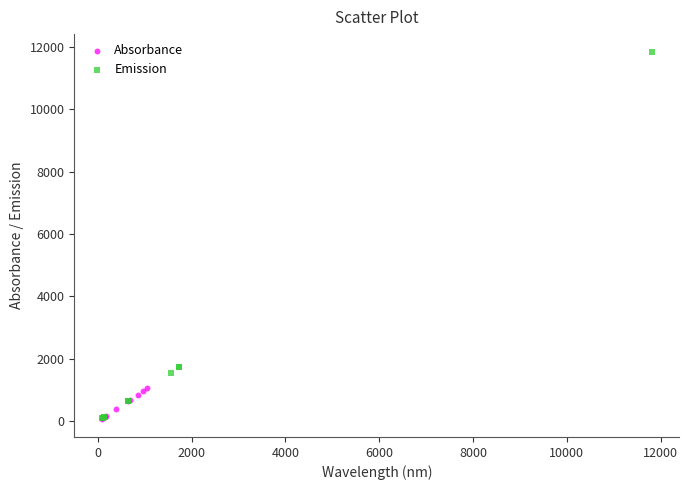

Which series has the widest spread of Y values?

Emission